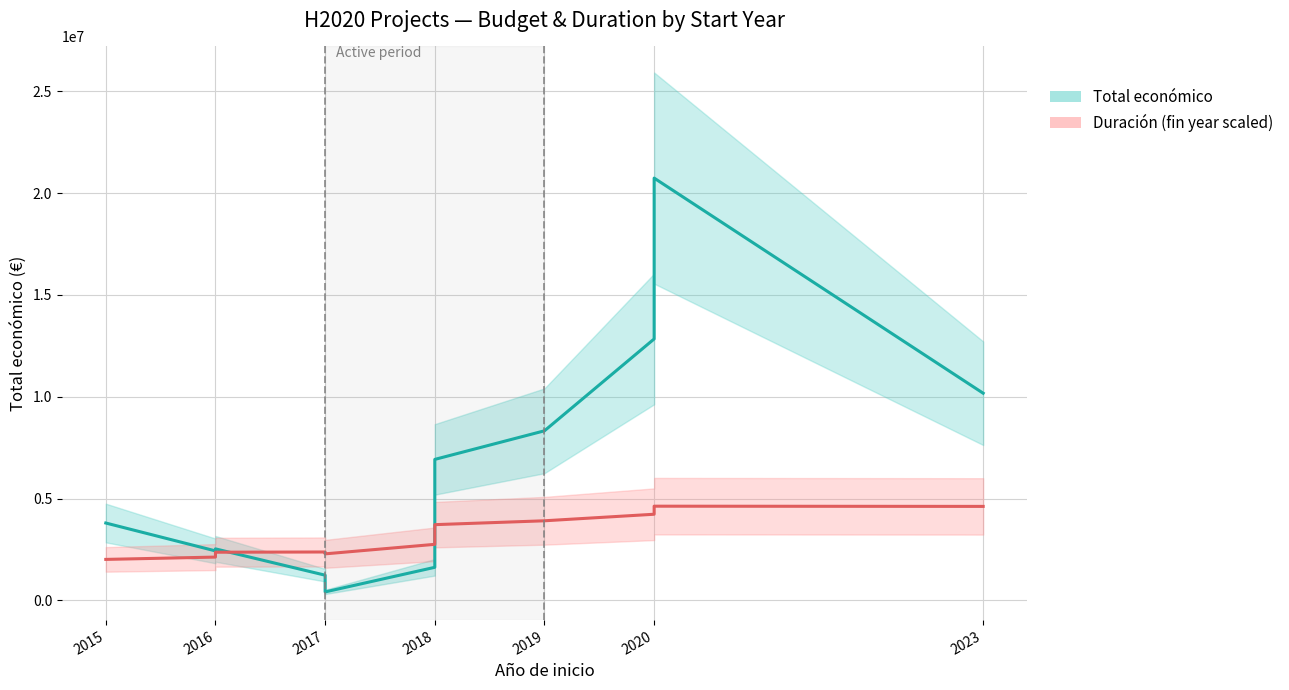

How many interior local valleys does the Duración (fin year scaled) series have?

1